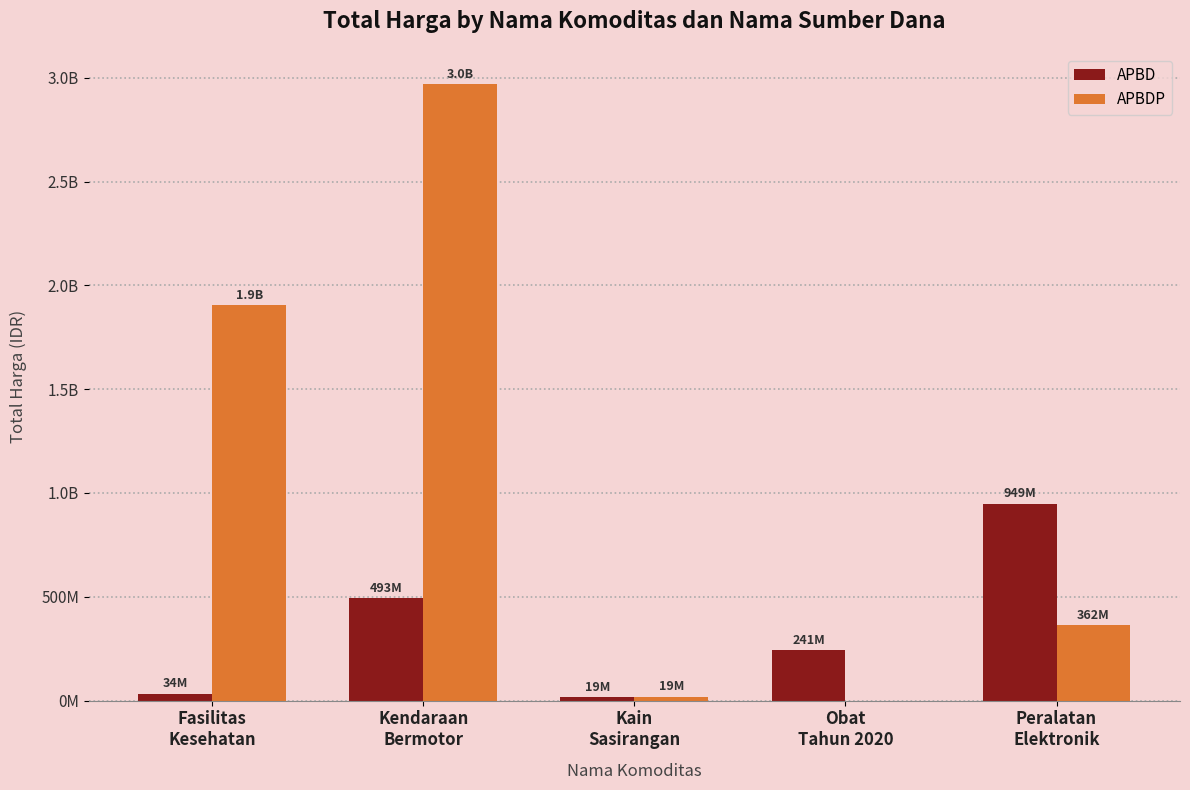

At which label is APBDP closest to 1485281000?

Fasilitas
Kesehatan